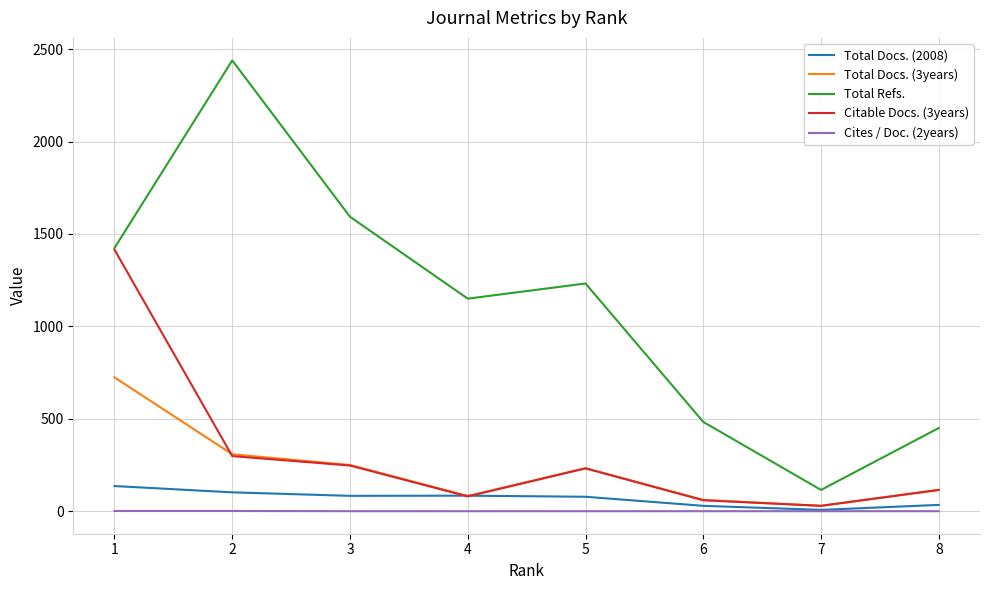

What is the approximate value of Total Docs. (3years) at 6, to the nearest 10?

60